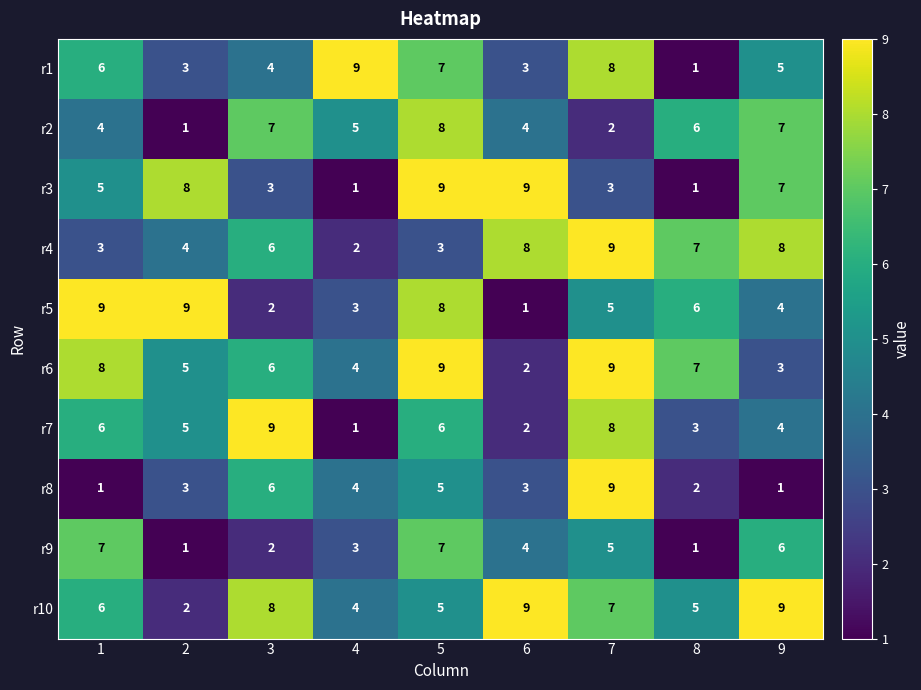

Which series changed the most between 1 and 4?

r5